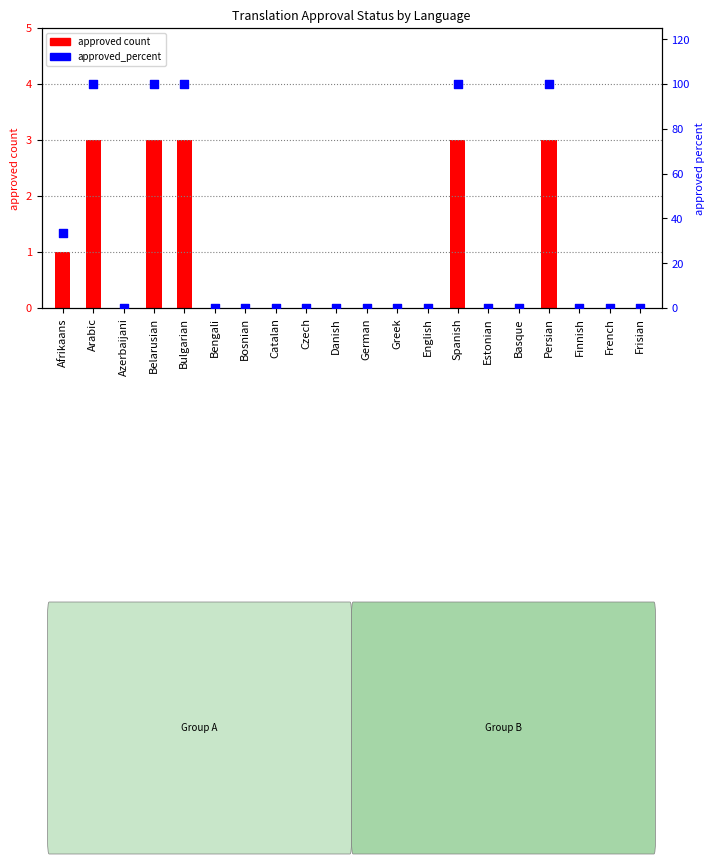

Which series has the largest Y range (max minus min)?

approved_percent